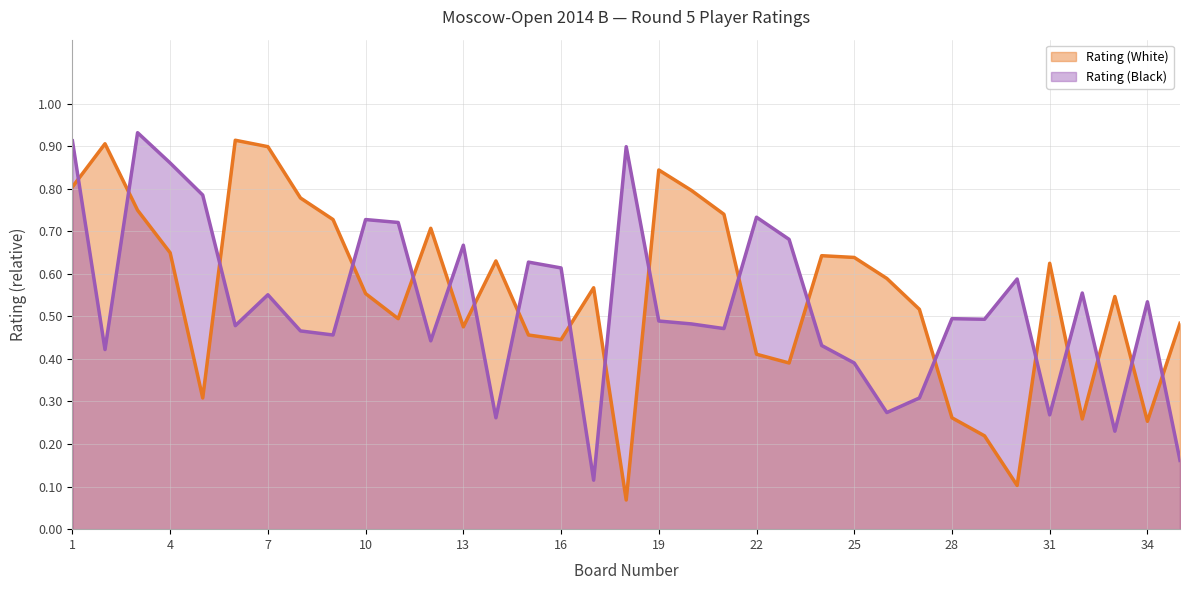

Where do Rating (White) and Rating (Black) first cross each other?

1 and 2